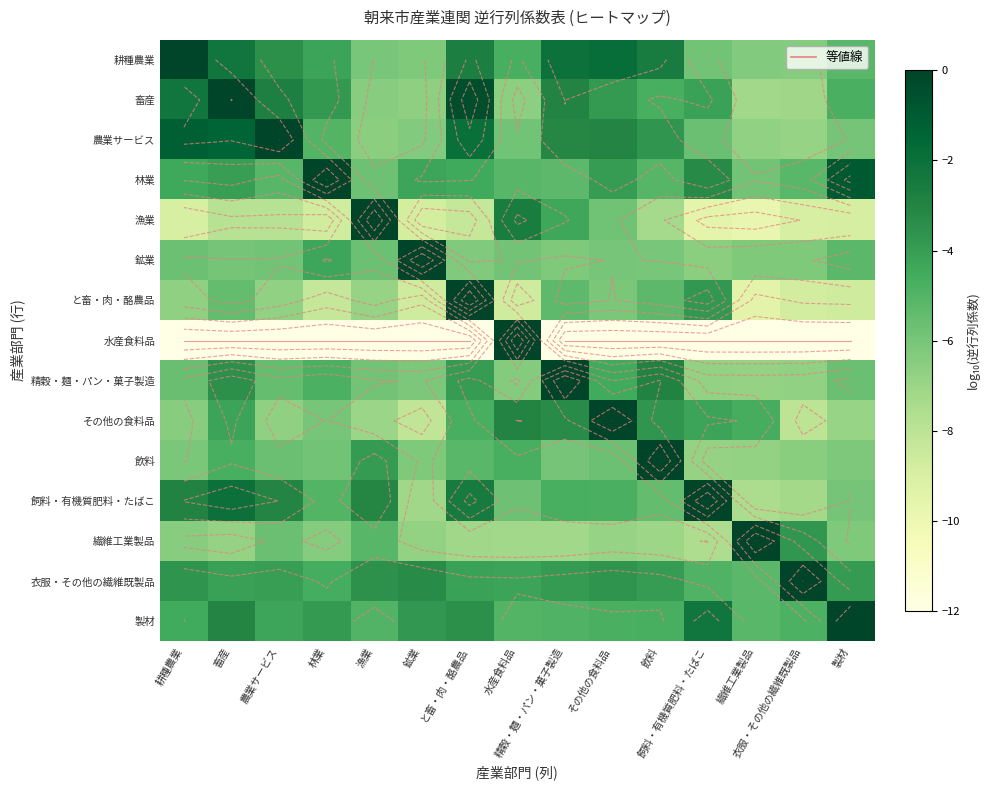

Where is 繊維工業製品 nearest to the value -3?

衣服・その他の繊維既製品